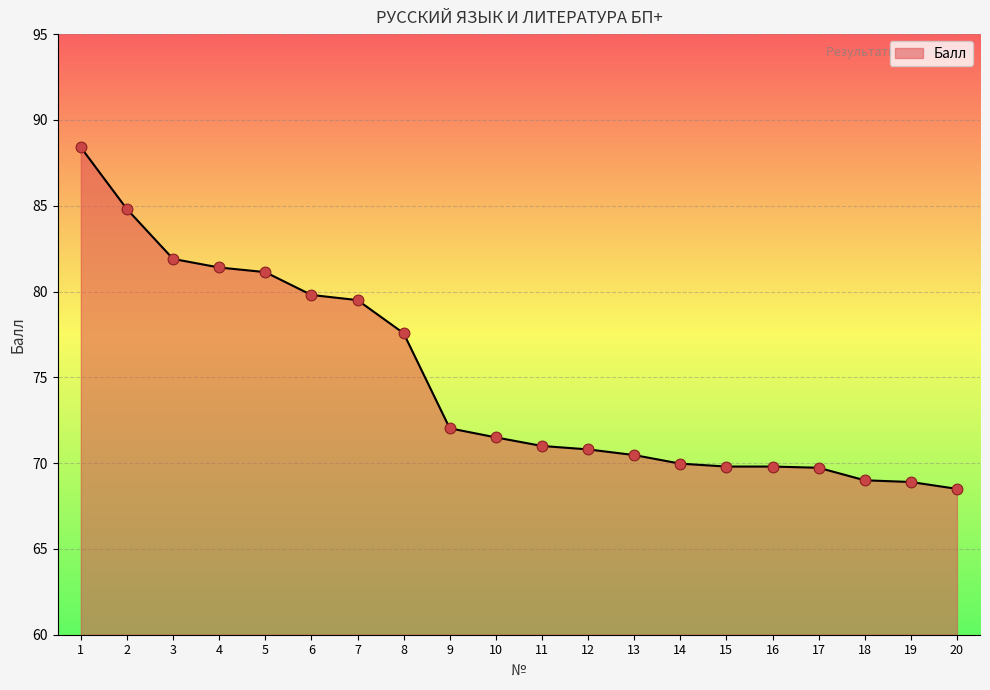

Between 1 and 7, which is larger?

1